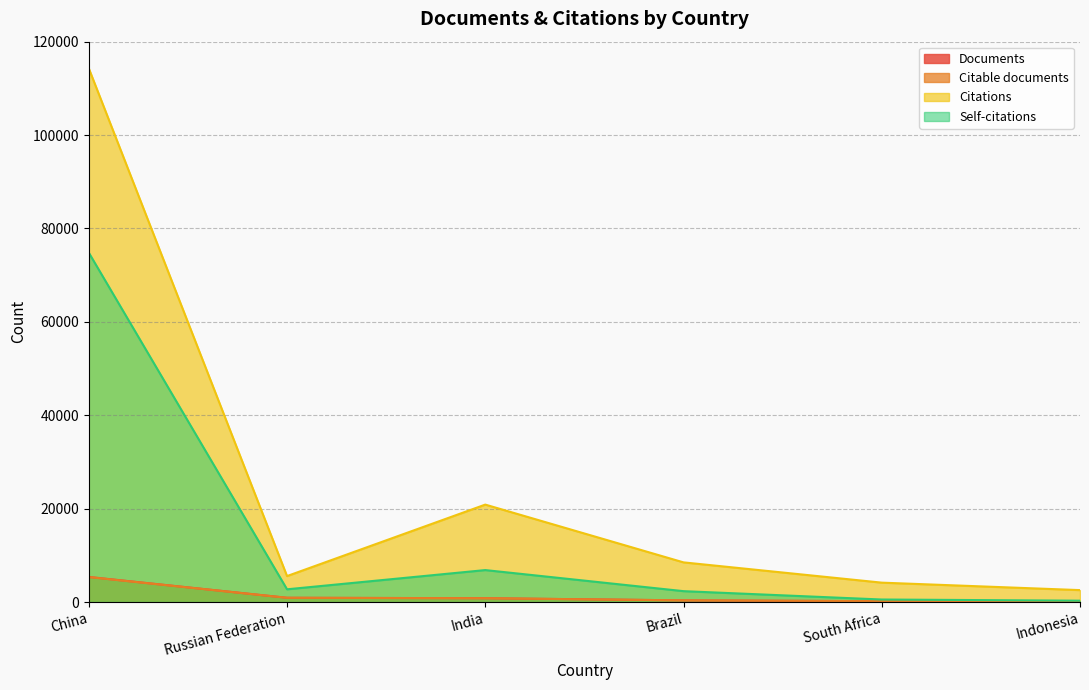

True or false: Self-citations and Citations intersect in this chart.

False